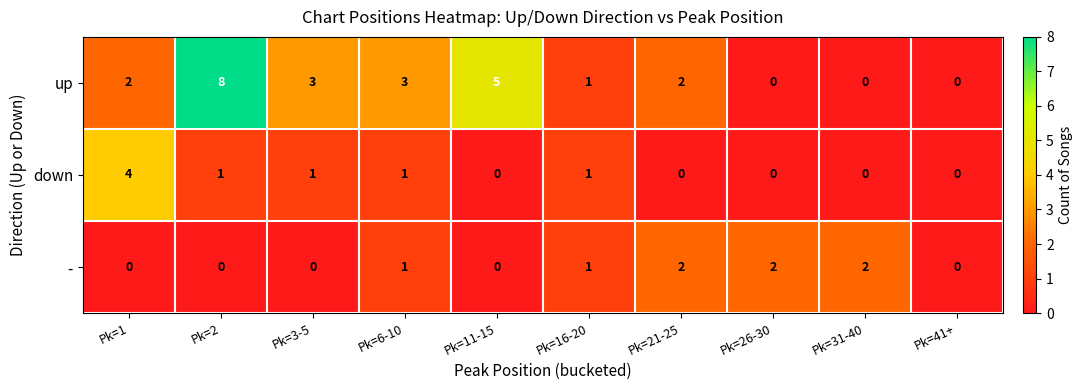

Count the up values in the range 0 to 3.

8